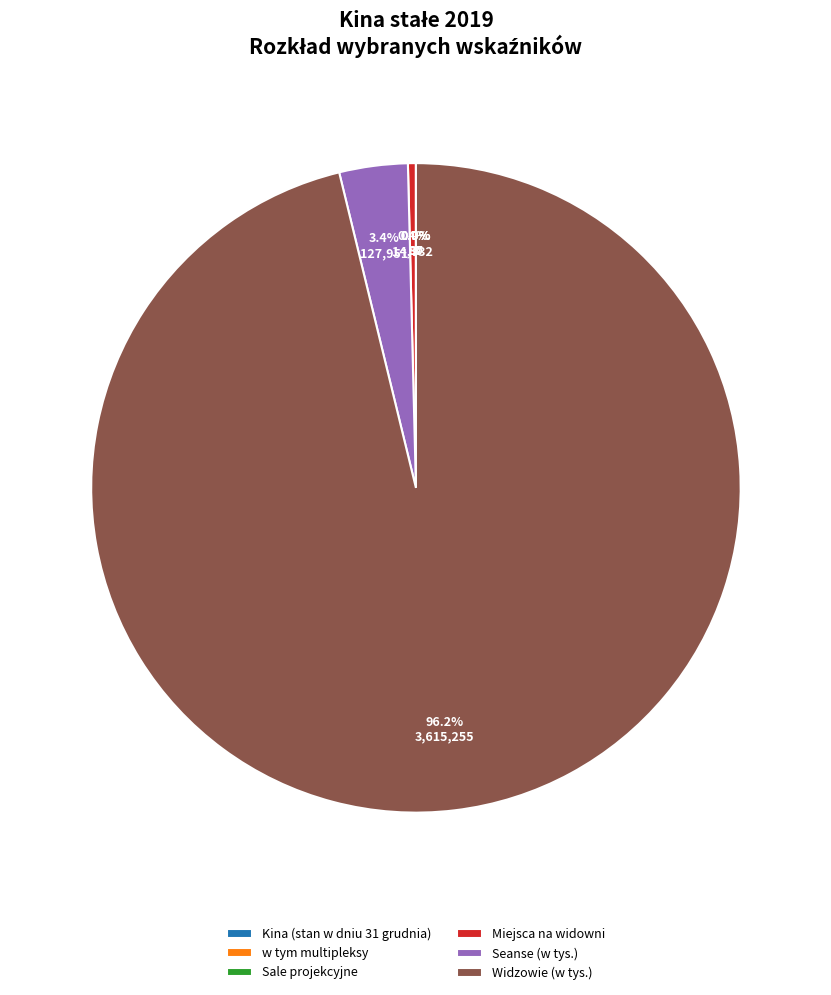

What is the ratio of the value at Widzowie (w tys.) to the value at Miejsca na widowni?

245.4